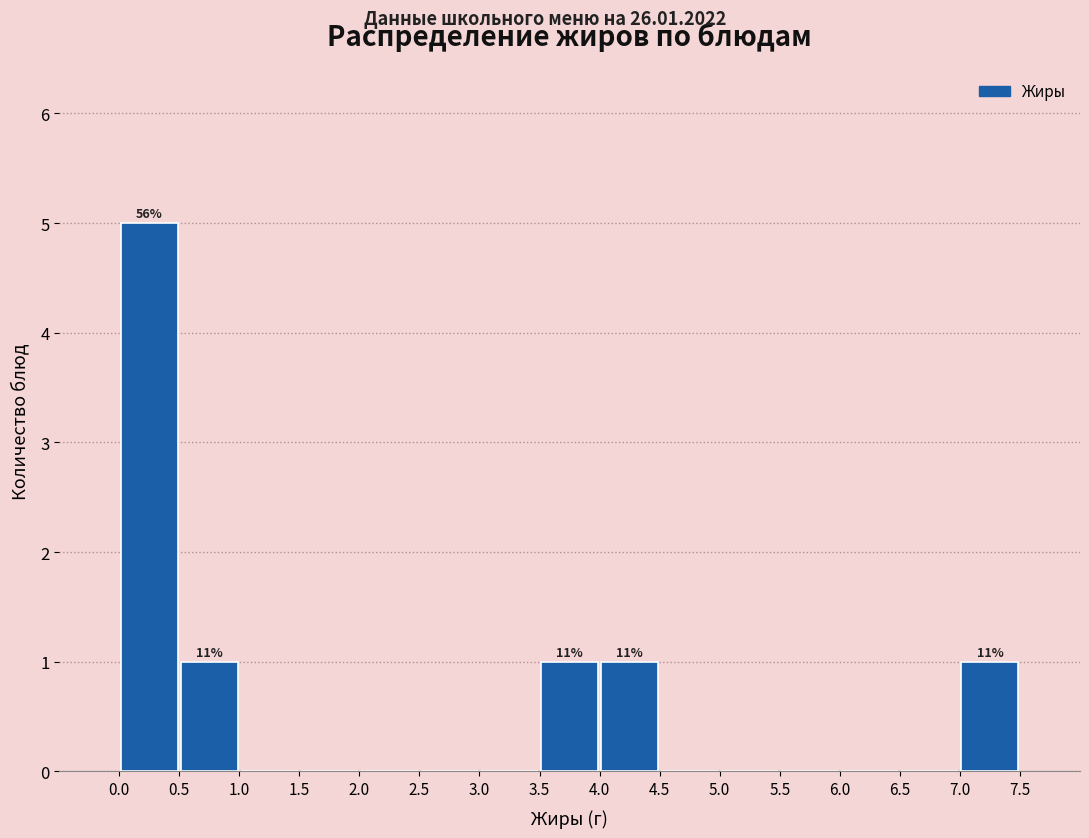

Over which range of the x-axis is the bar tallest?

0.0 to 0.5